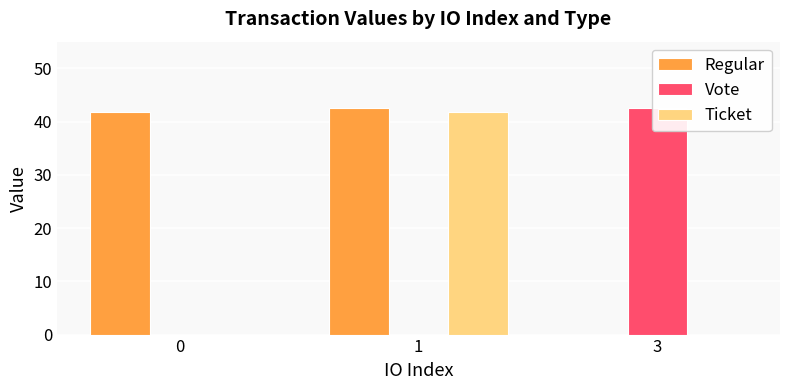

What is the difference between the Regular values at 1 and 3?

42.6